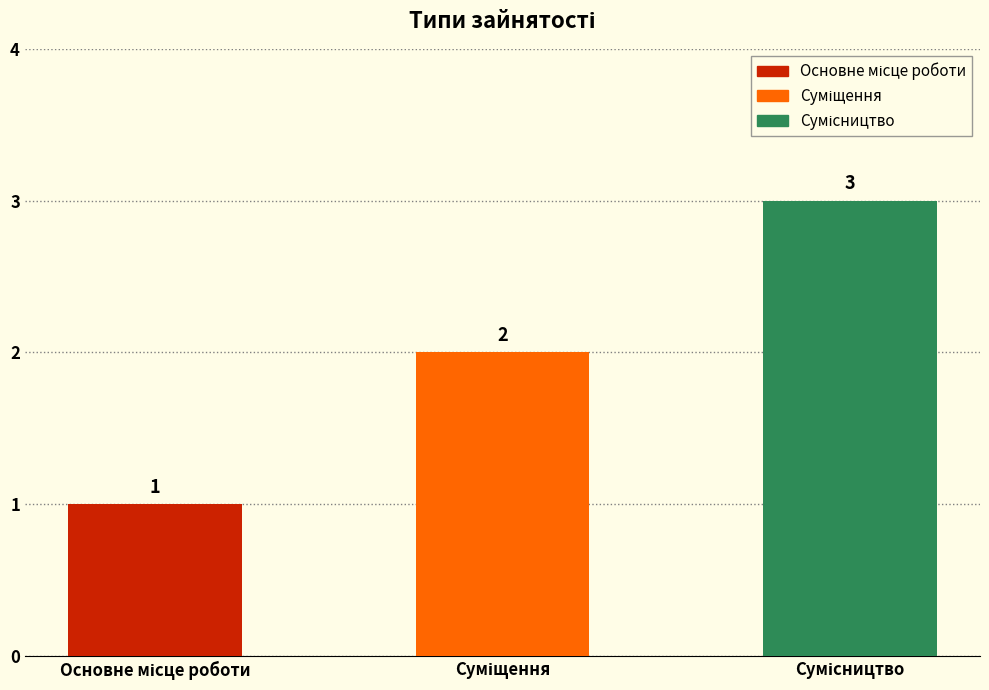

Does the chart contain stacked bars?

No